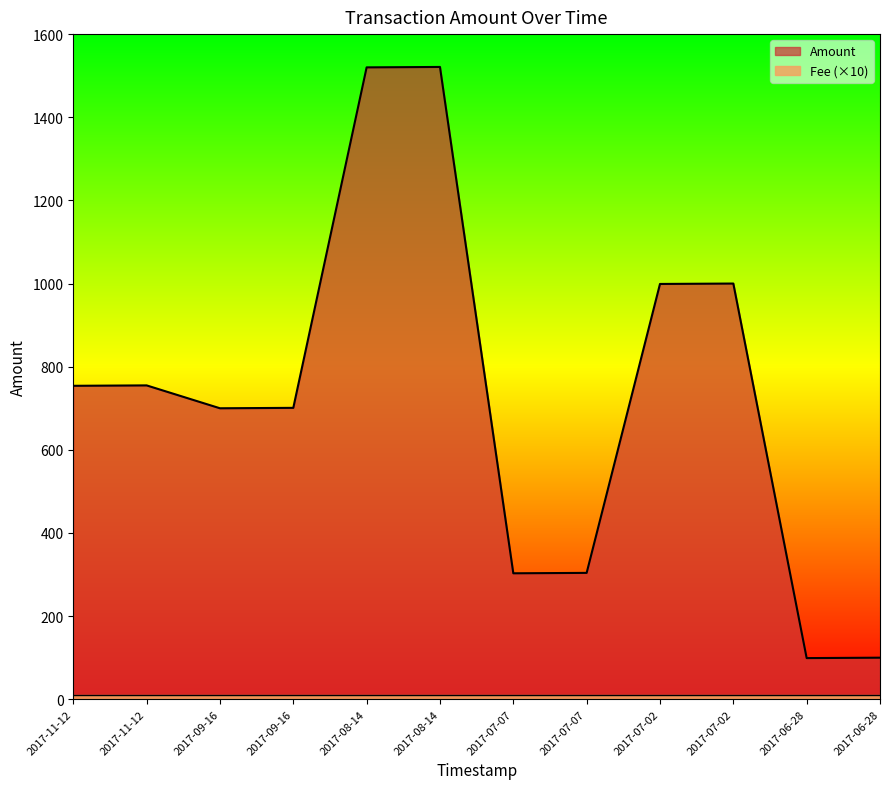

Rank the categories by value from lowest to highest.

2017-06-28, 2017-06-28, 2017-07-07, 2017-07-07, 2017-09-16, 2017-09-16, 2017-11-12, 2017-11-12, 2017-07-02, 2017-07-02, 2017-08-14, 2017-08-14